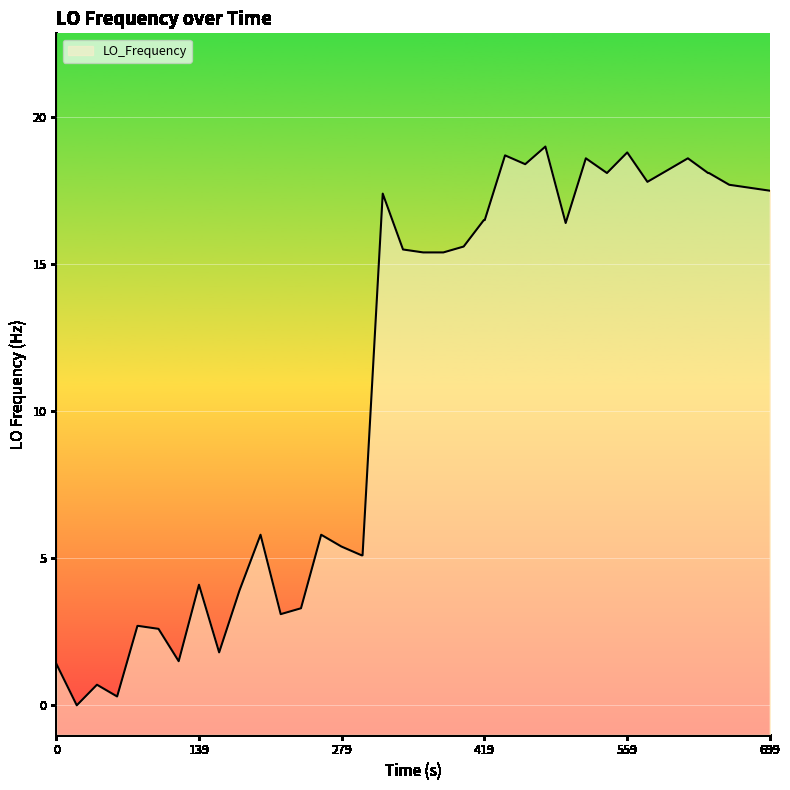

Is it true that the value at 34 is 26.9?

False